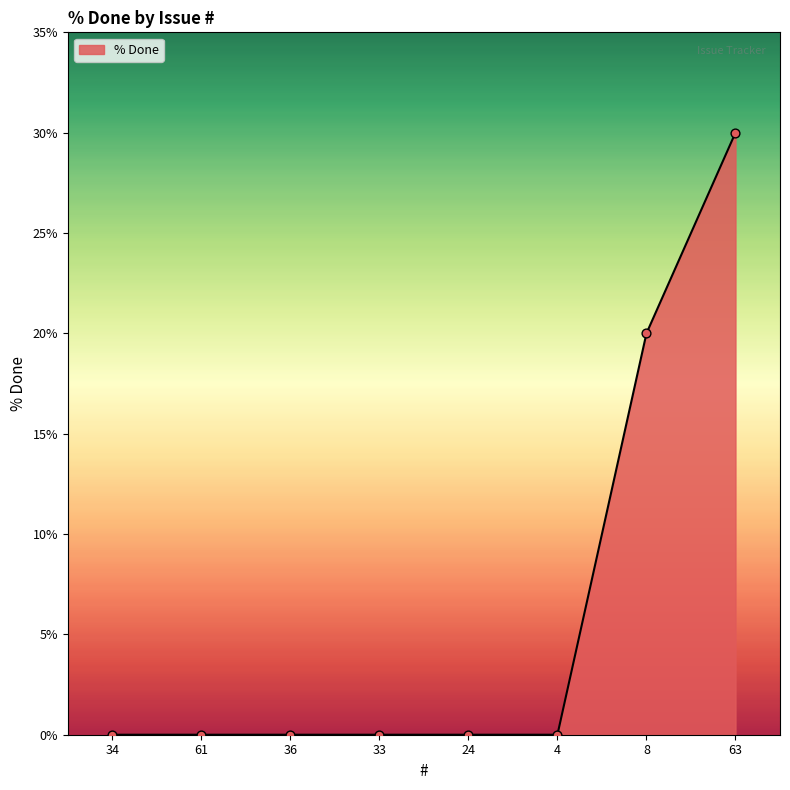

What is the ratio of the value at 8 to the value at 63?

0.7